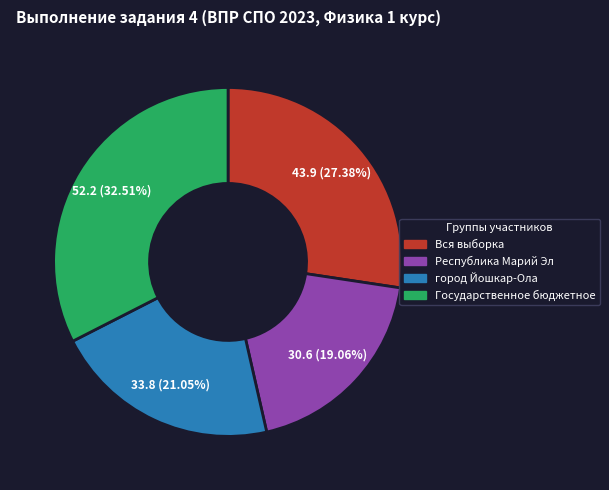

What is the ratio of the value at Вся выборка to the value at Государственное бюджетное?

0.8